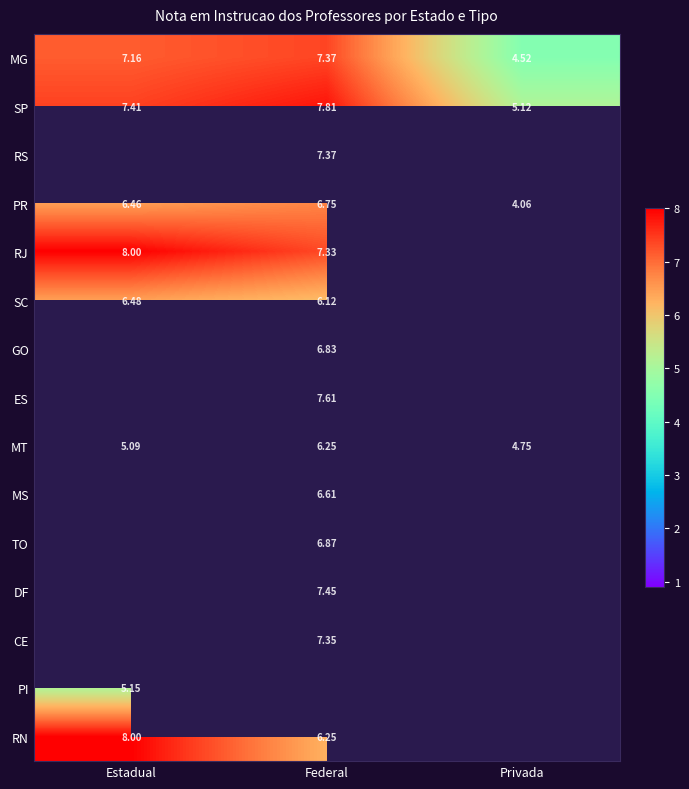

Which category has the highest value across all series?

Estadual